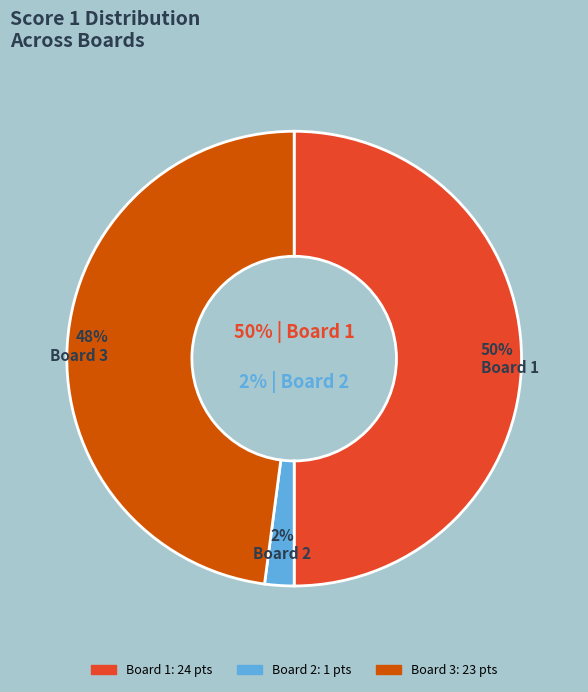

What is the largest slice in the pie chart?

Board 1